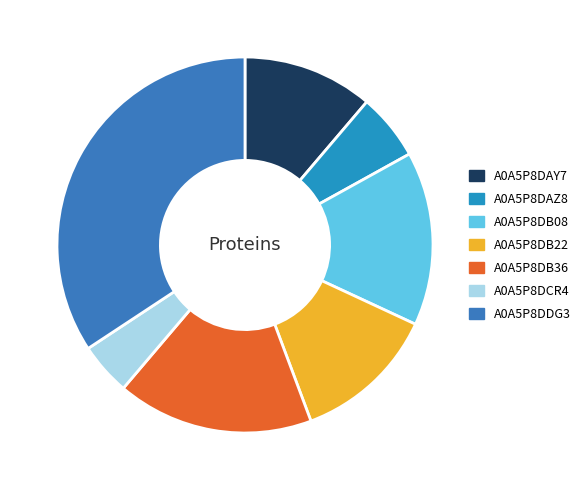

How many slices are in this pie chart?

7